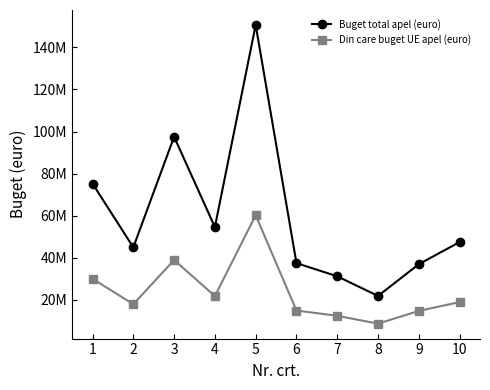

Read the Din care buget UE apel (euro) value at 5.

60240000.0